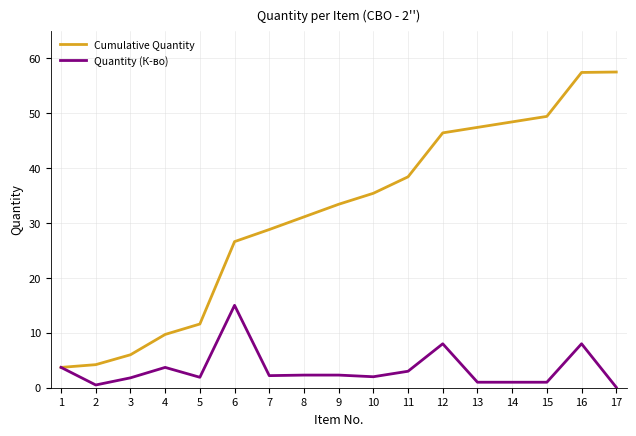

List the series in order of their overall mean, highest first.

Cumulative Quantity, Quantity (К-во)